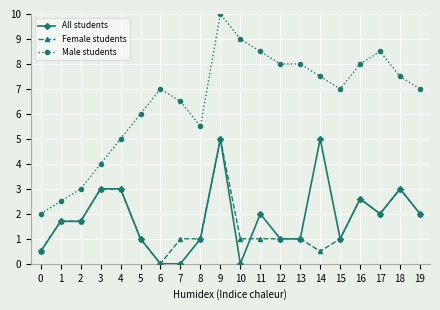

What value does the Male students series have at 17?

8.5